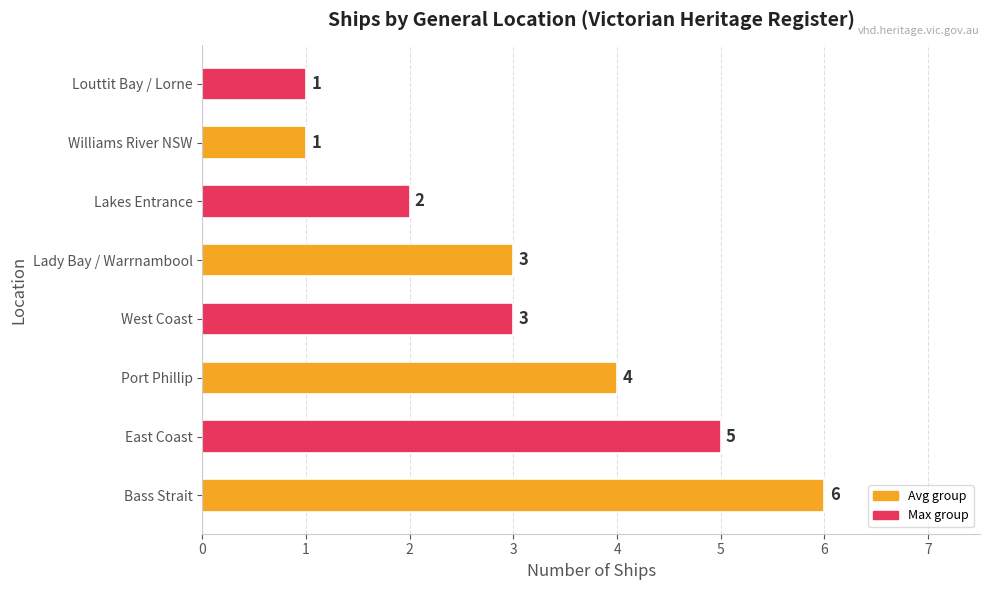

How many bars are there in total?

8